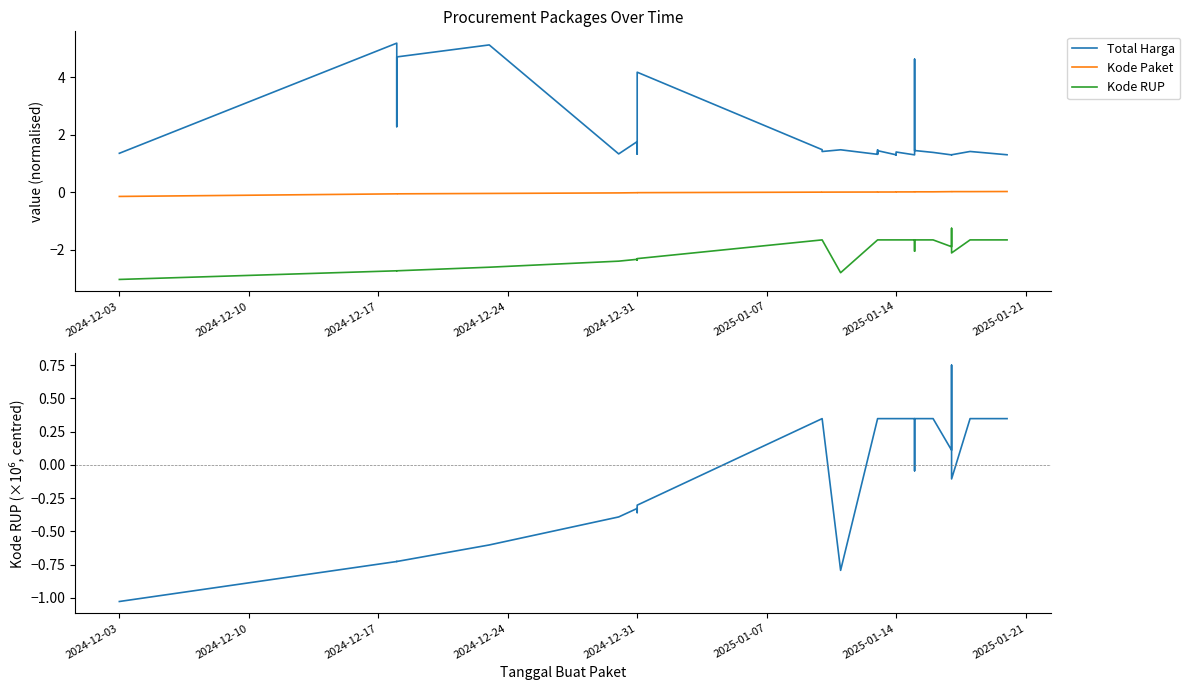

How many data points in Kode RUP (centred) are above 0?

20